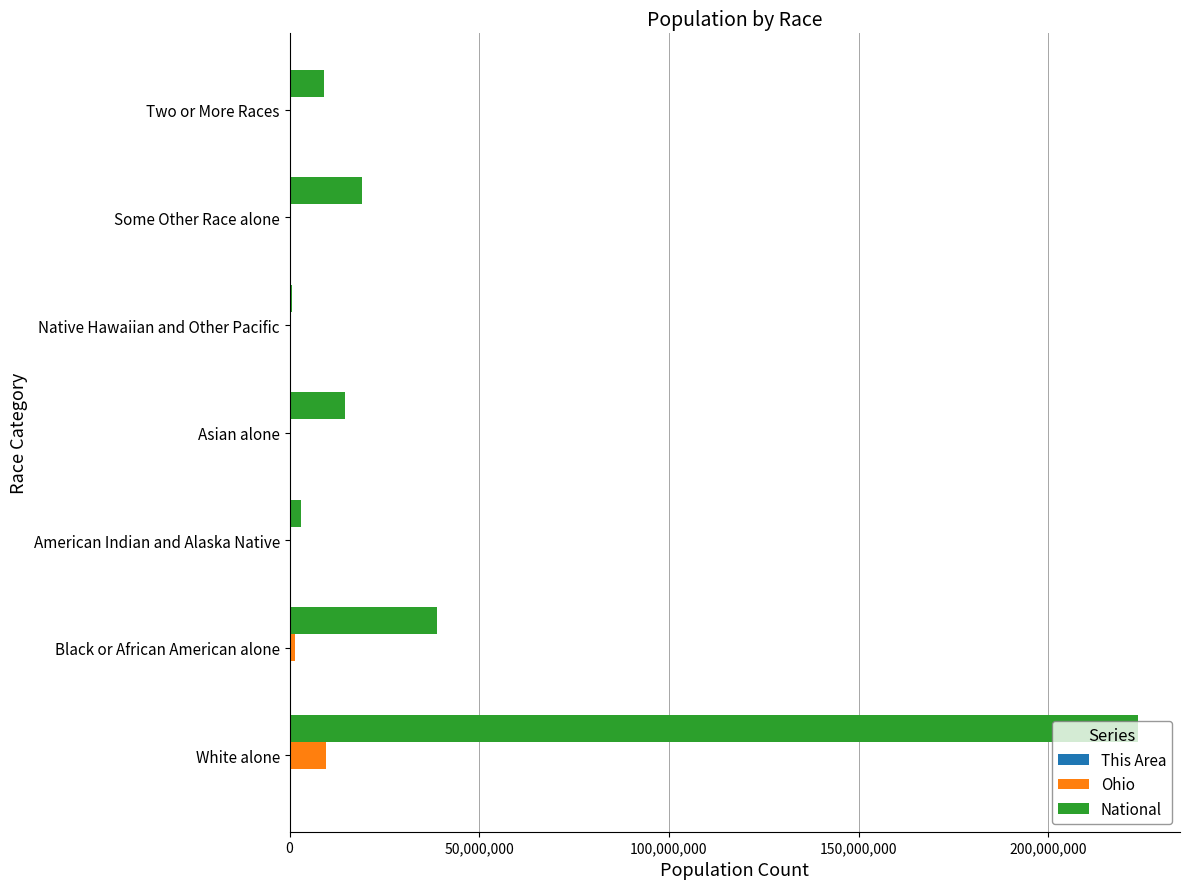

Which category has the highest value in the National series?

White alone